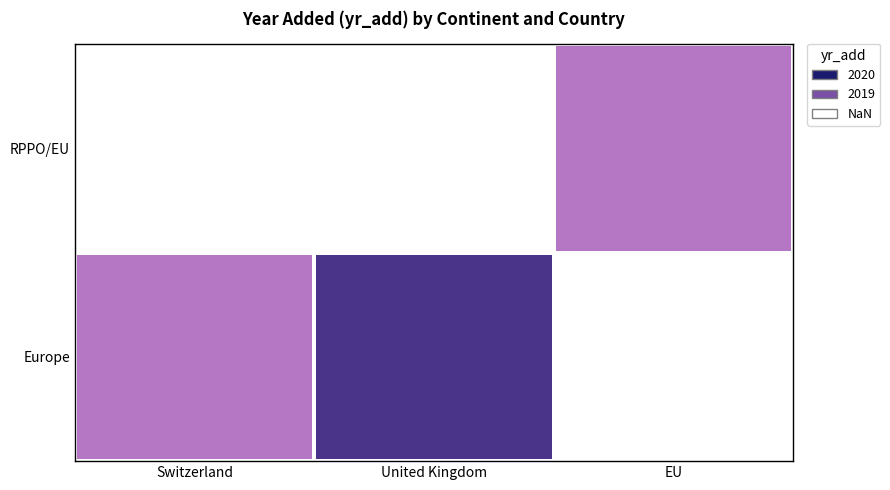

Read the RPPO/EU value at EU.

2019.0